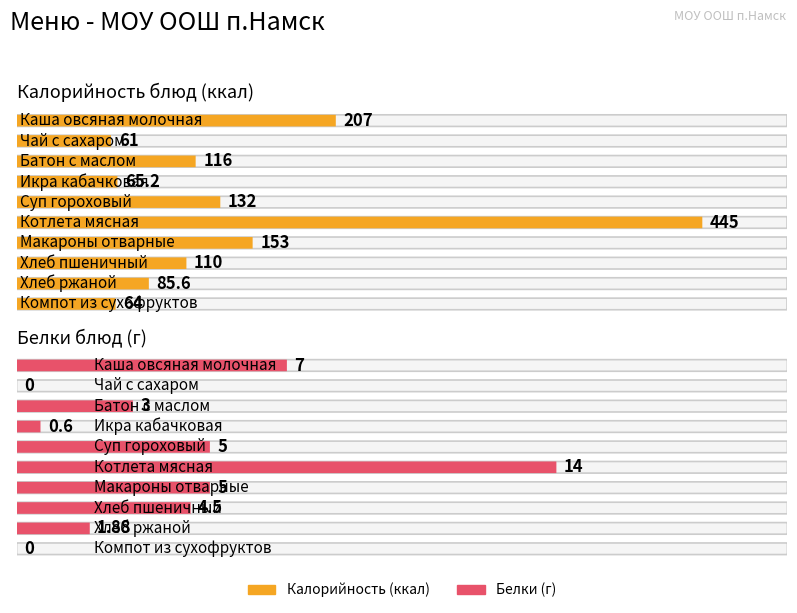

Which has a higher value, Каша овсяная молочная or Хлеб ржаной?

Каша овсяная молочная